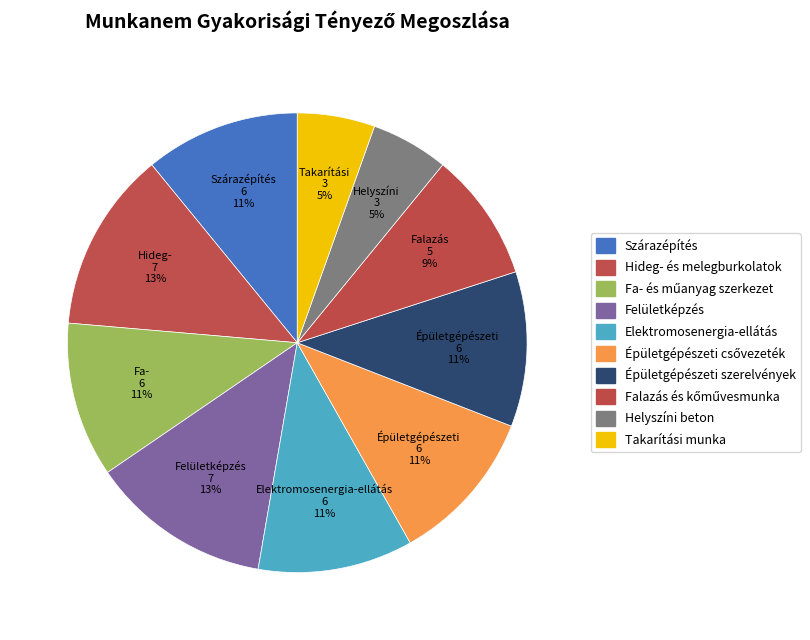

To the nearest percent, what portion does Szárazépítés represent?

11%